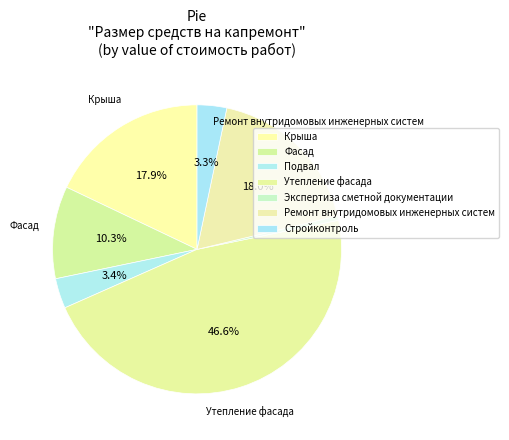

Is there a majority slice in this chart?

No